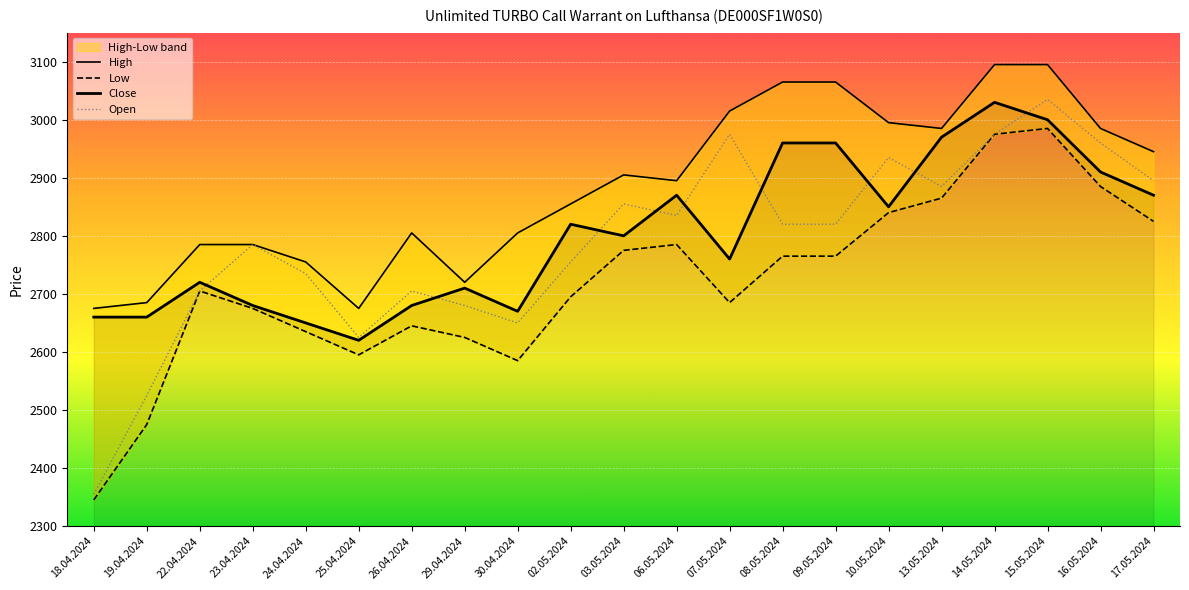

At which category does the chart reach its minimum across all series?

18.04.2024